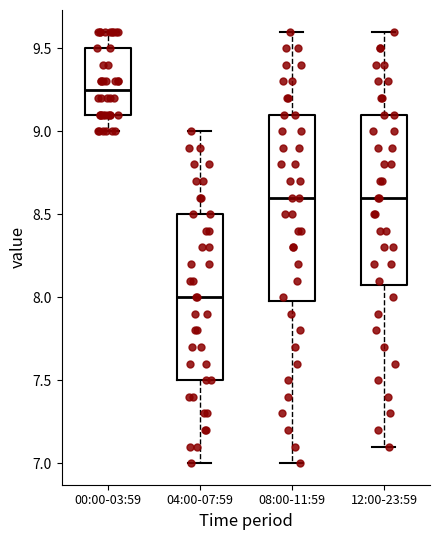

Where does the lower whisker of the box for 08:00-11:59 end on the y-axis? The values are not printed on the chart, so give them approximately, as read against the axis.

7.00